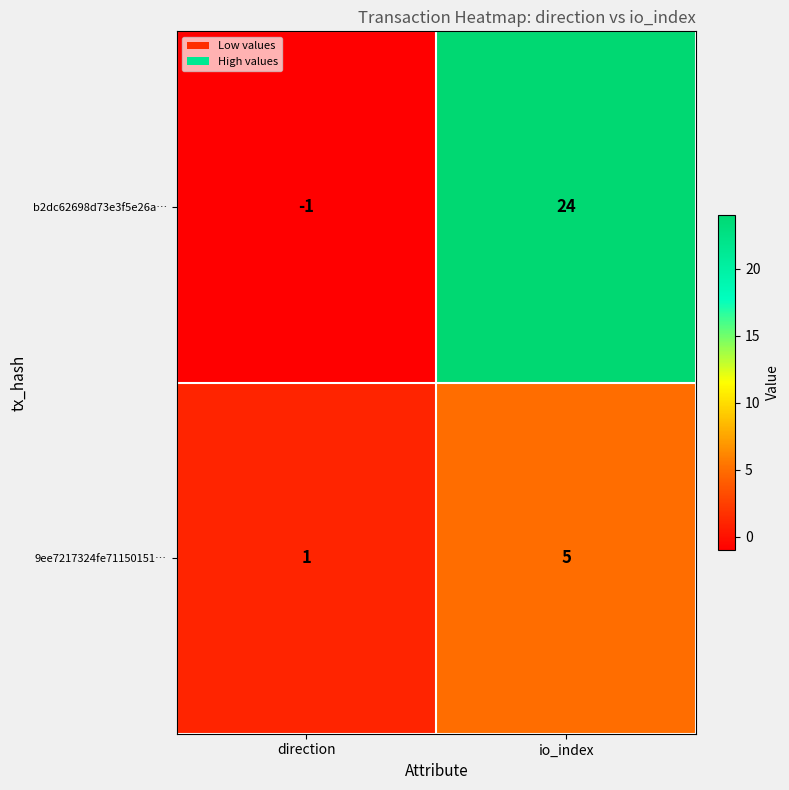

Which category has the highest value in the 9ee7217324fe71150151… series?

io_index